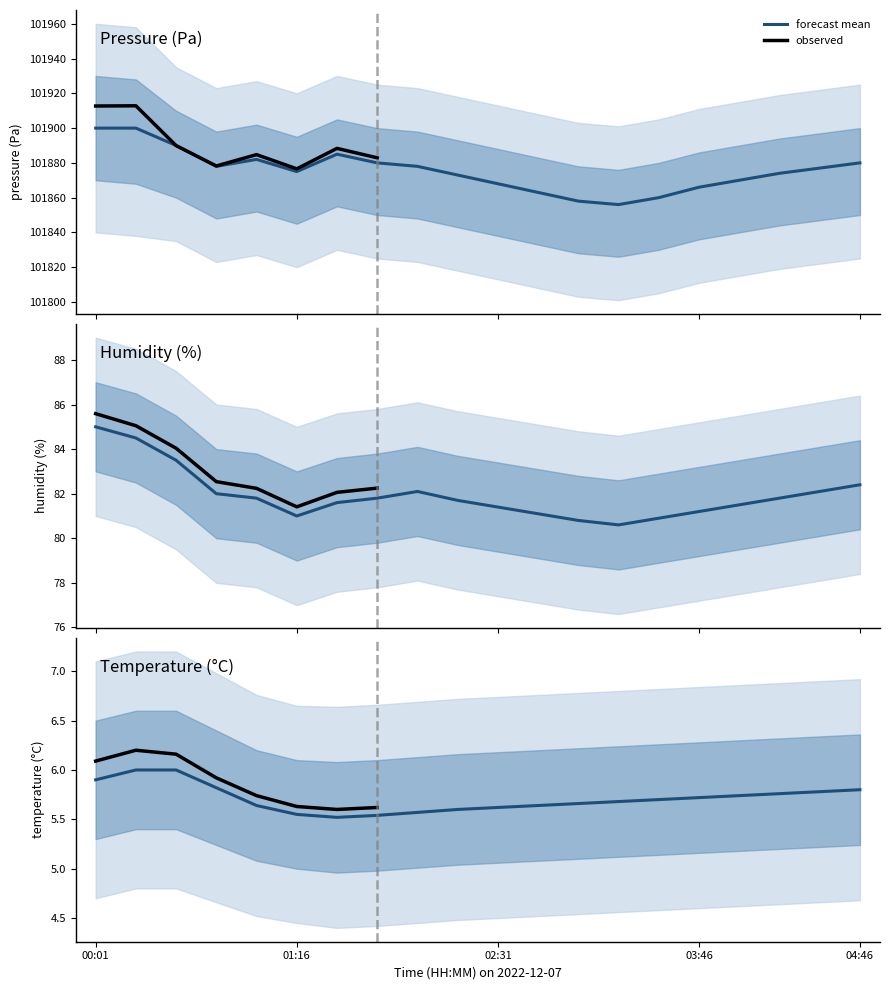

Which series has the largest total across all categories?

pressure